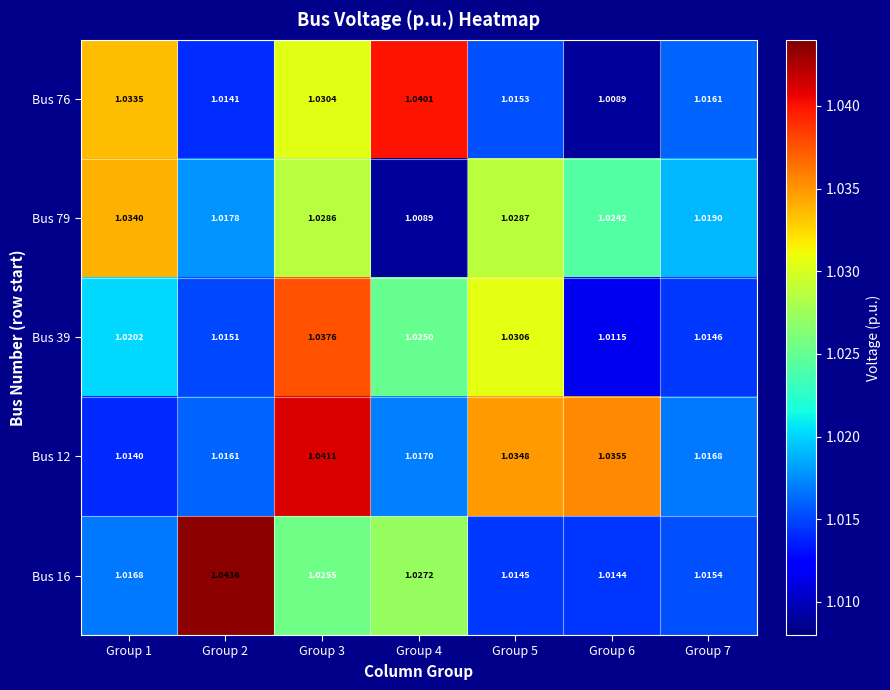

Count the number of data series in this chart.

5